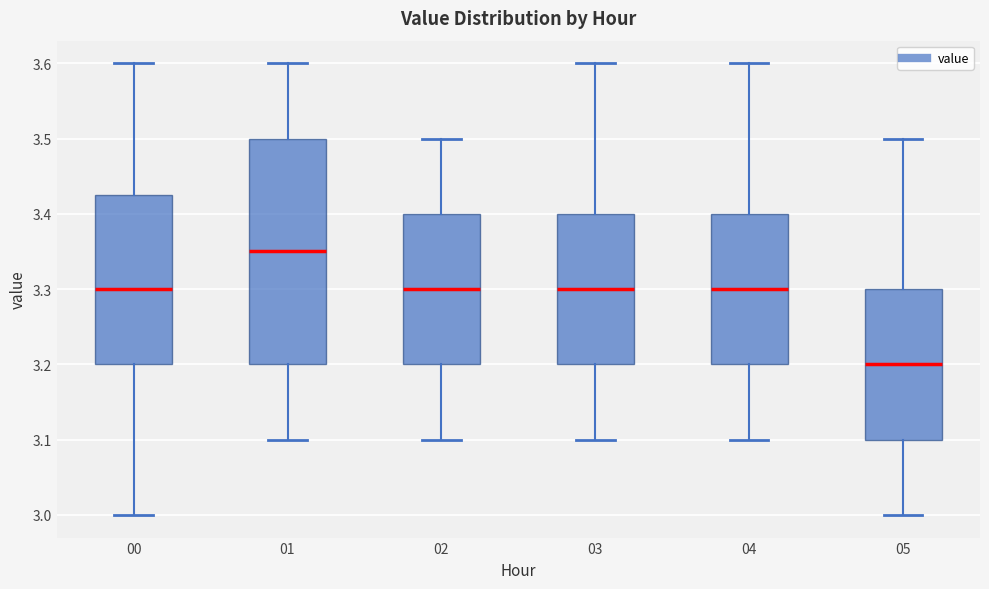

Where is the upper edge of the box at x = 05 on the y-axis? The values are not printed on the chart, so give them approximately, as read against the axis.

3.30